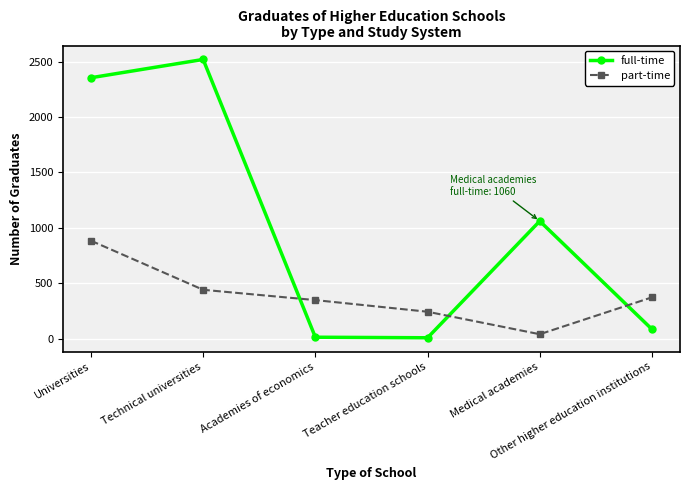

Does the chart have visible grid lines?

Yes